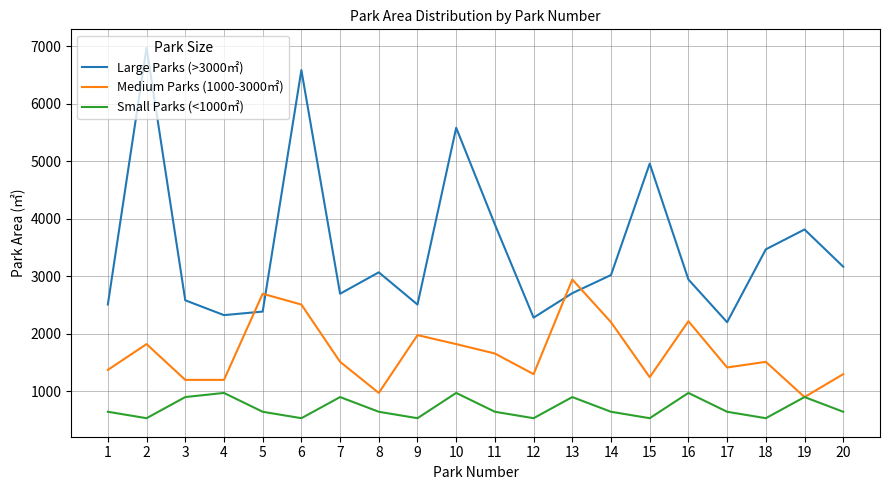

Is the value of Medium Parks (1000-3000㎡) at 17 greater than the value of Large Parks (>3000㎡) at 4?

No